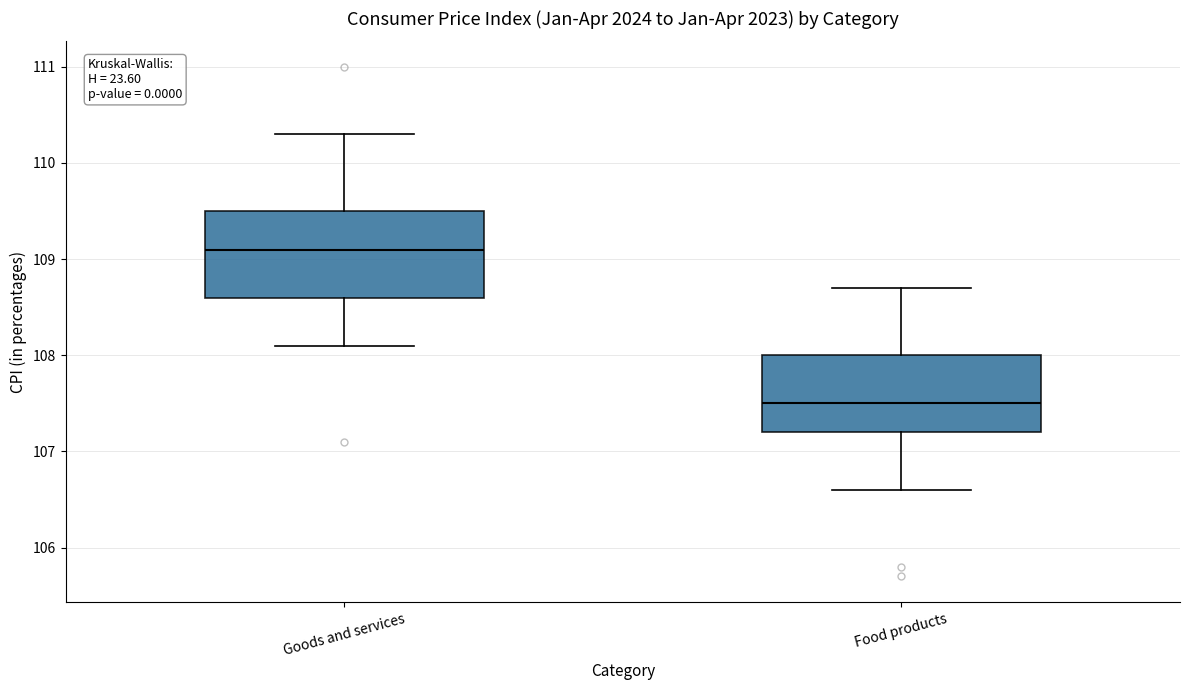

Where is the lower edge of the box for Food products on the y-axis? The values are not printed on the chart, so give them approximately, as read against the axis.

107.2